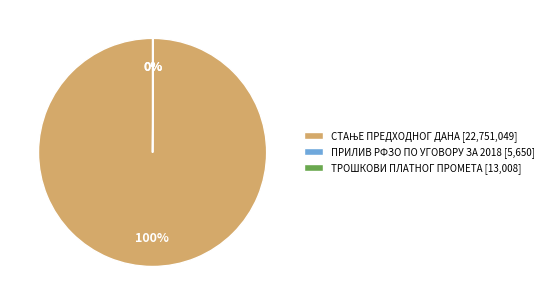

To the nearest percent, what is the difference between the largest and smallest slice percentages?

100%